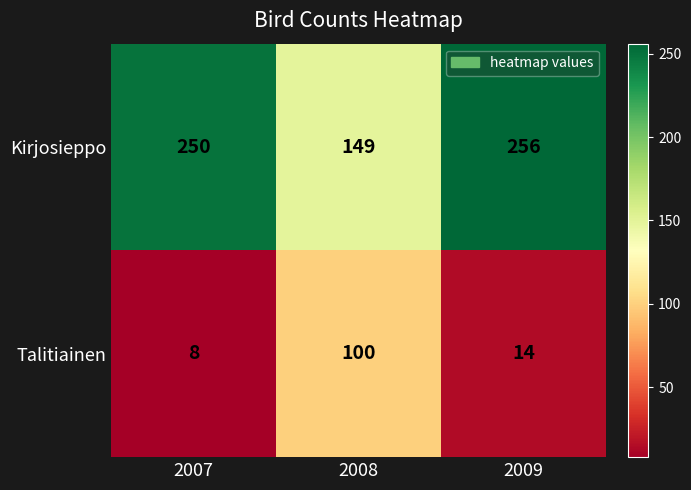

The value of Talitiainen at 2007 is 8. True or false?

True